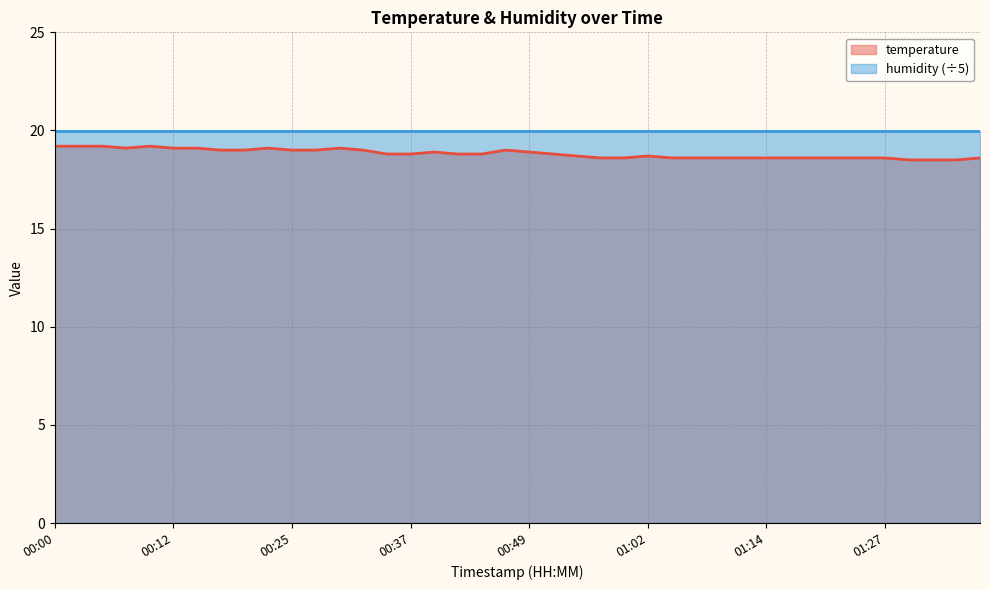

What is the label of the 2nd point from the right?

01:34